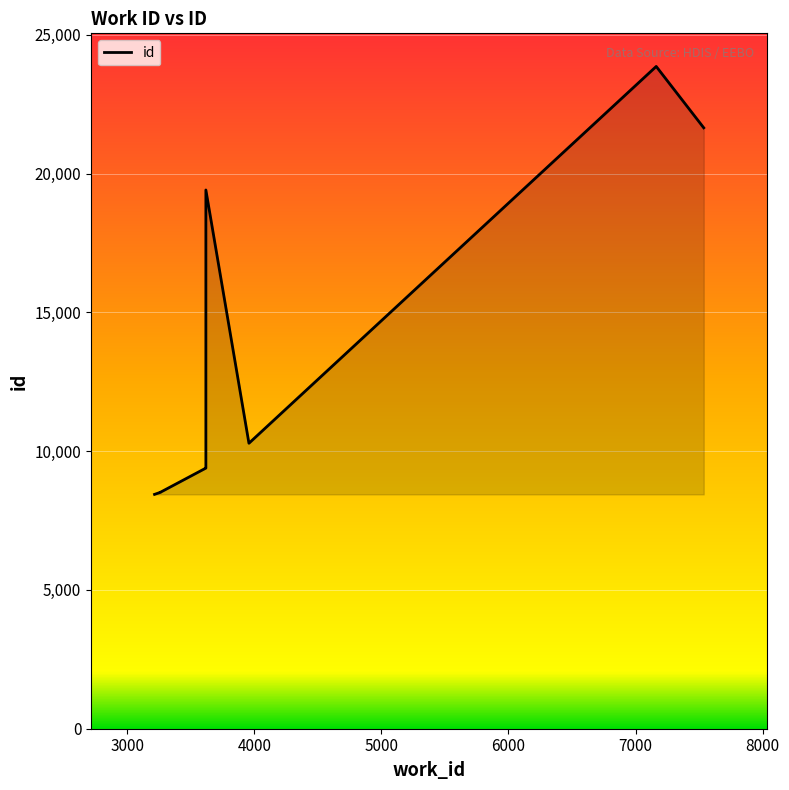

What is the smallest value displayed?

8444